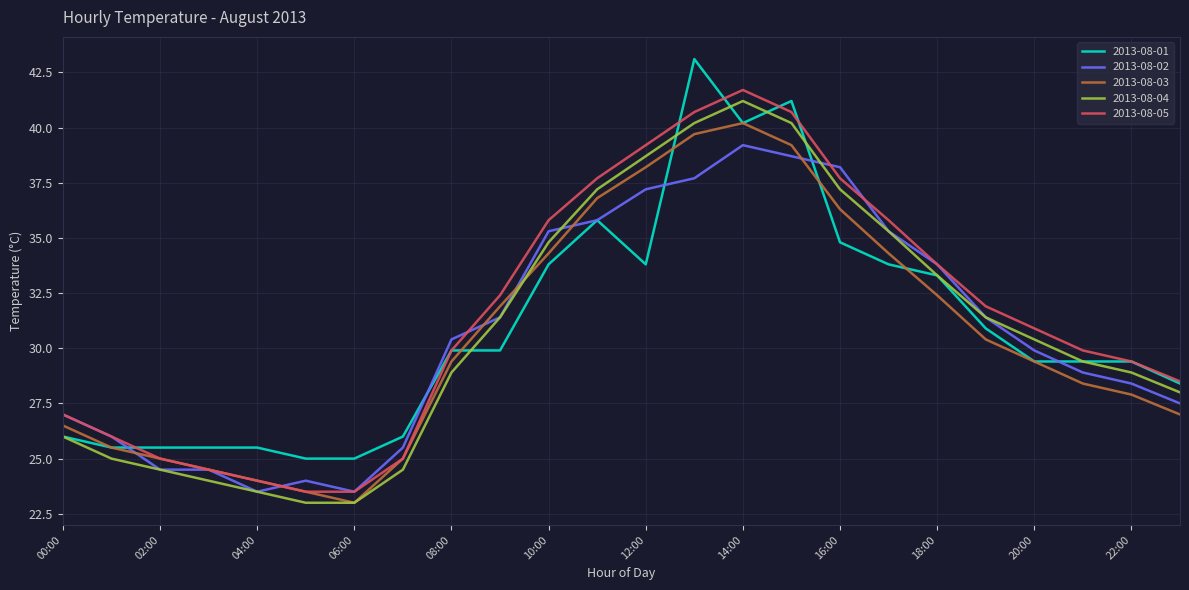

In 2013-08-04, how many points are higher than both neighbors (excluding endpoints)?

1